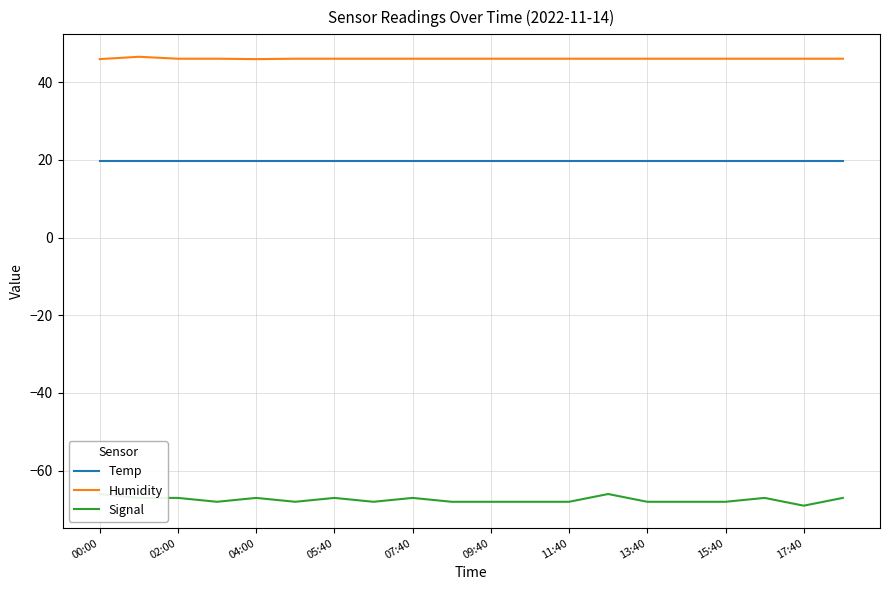

At how many categories does at least one series exceed -67?

20